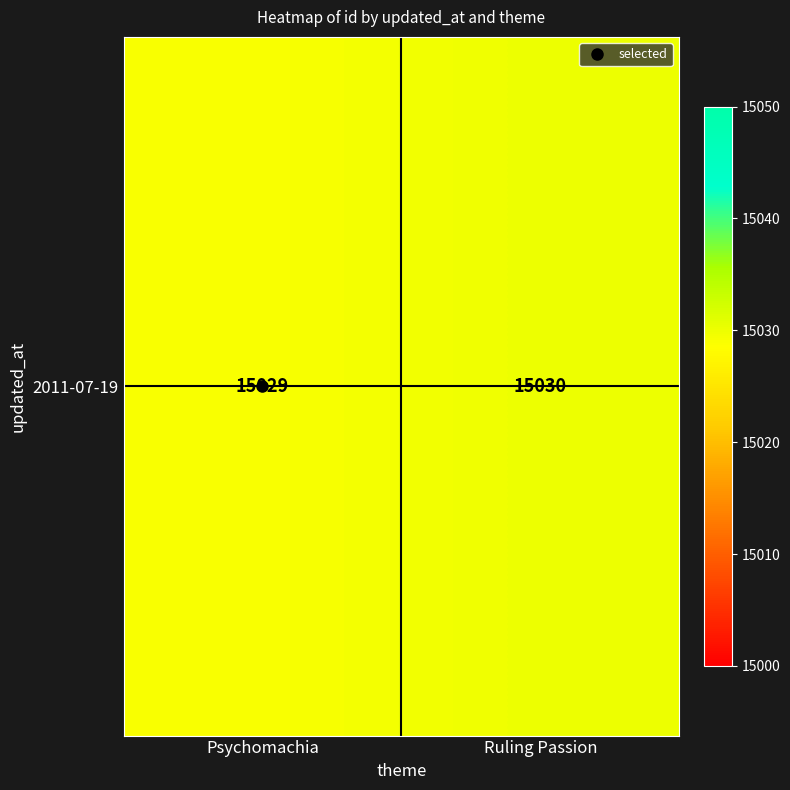

What is the minimum value shown in the chart?

15029